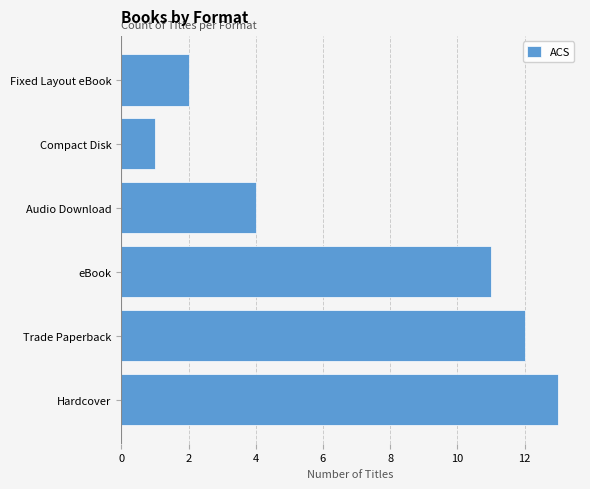

Where is the data nearest to the value 7?

Audio Download